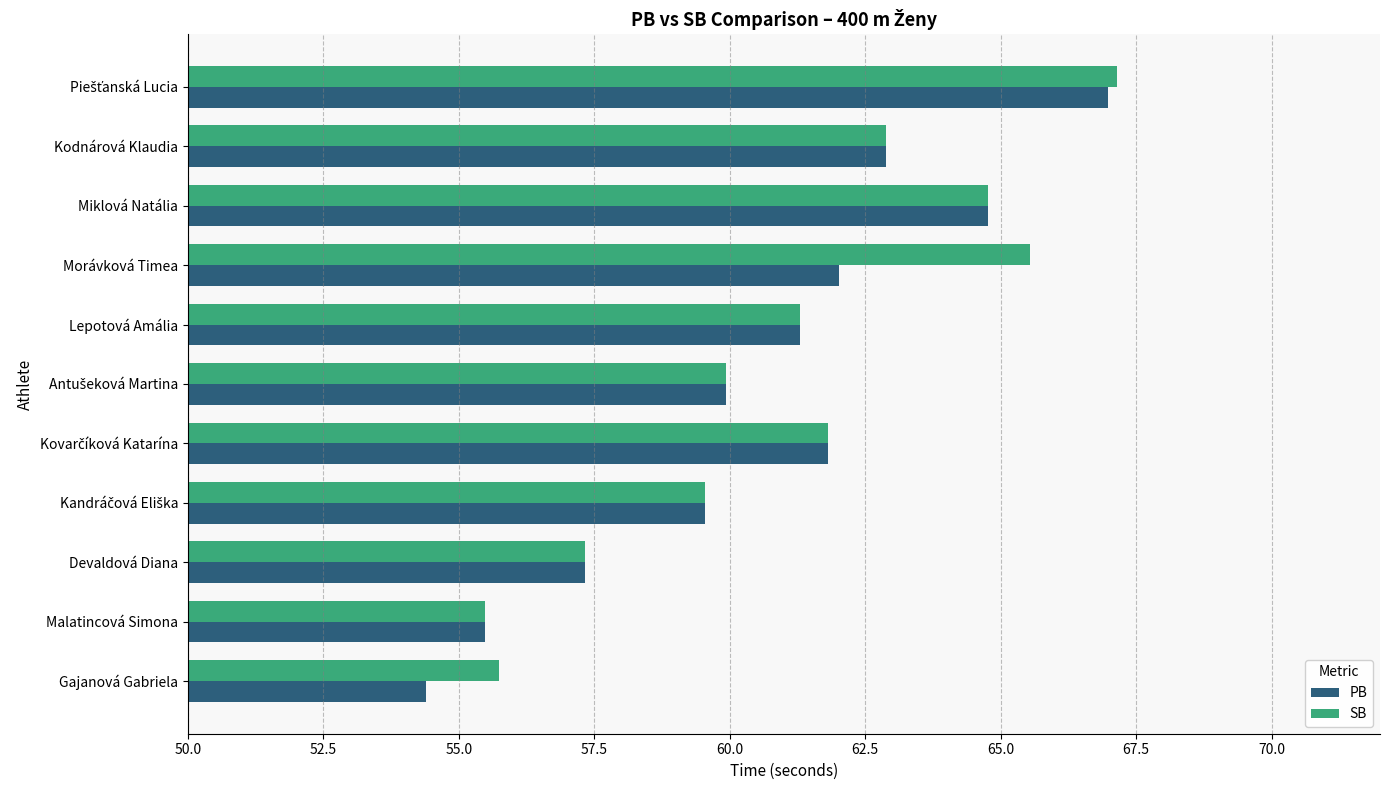

What is the sum of all PB values?

666.5